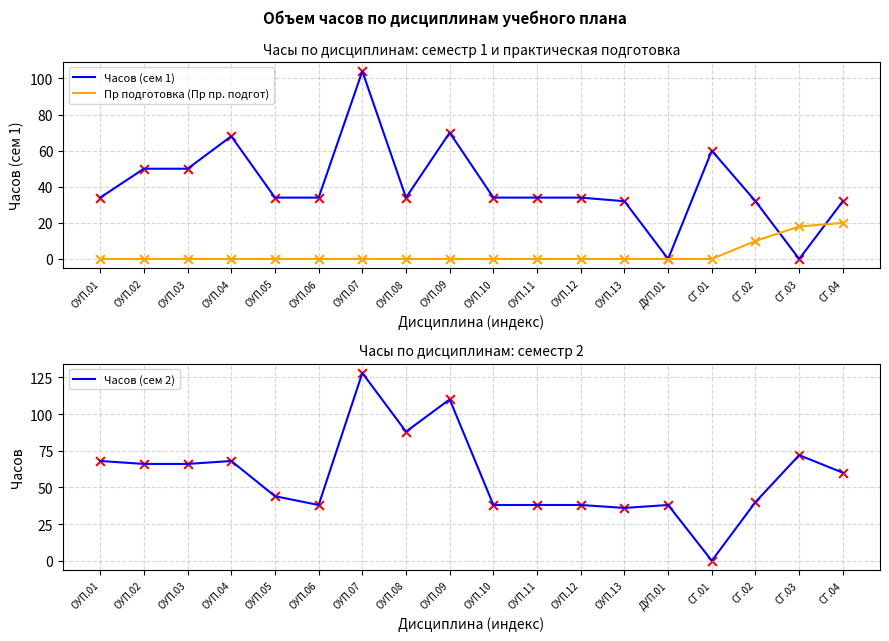

At which category is the sum across all series the highest?

ОУП.07